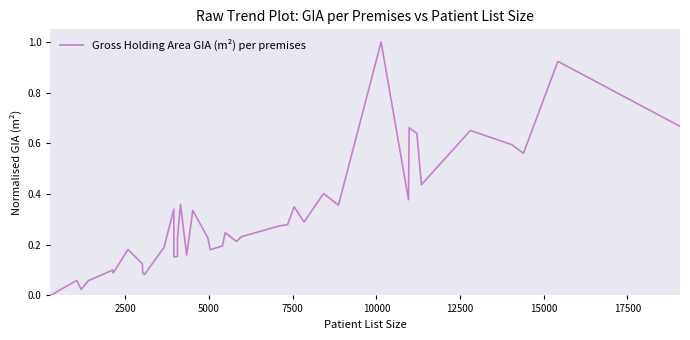

What is the maximum value shown in the chart?

1.0